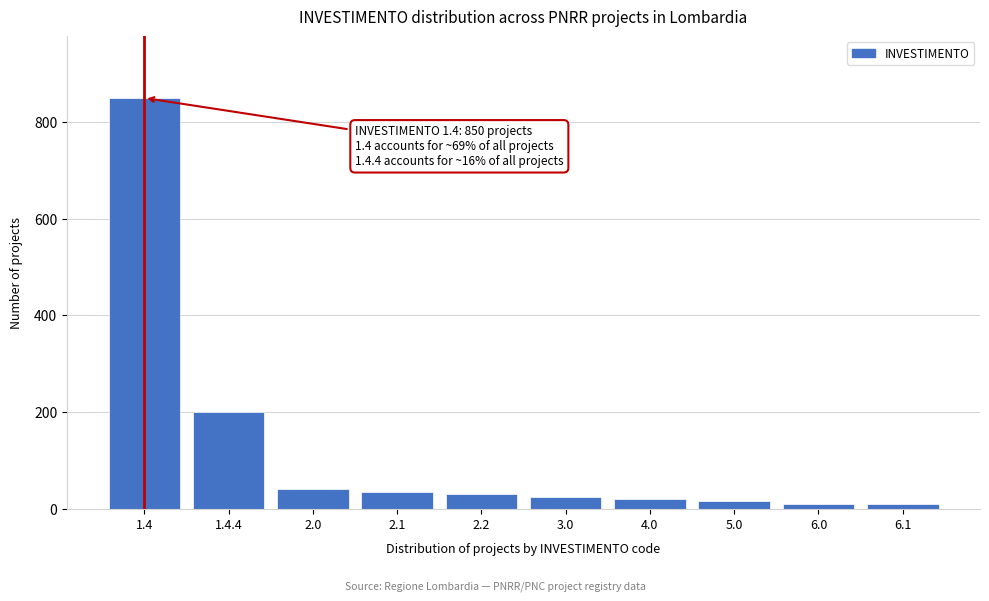

Where is the data nearest to the value 429?

1.4.4